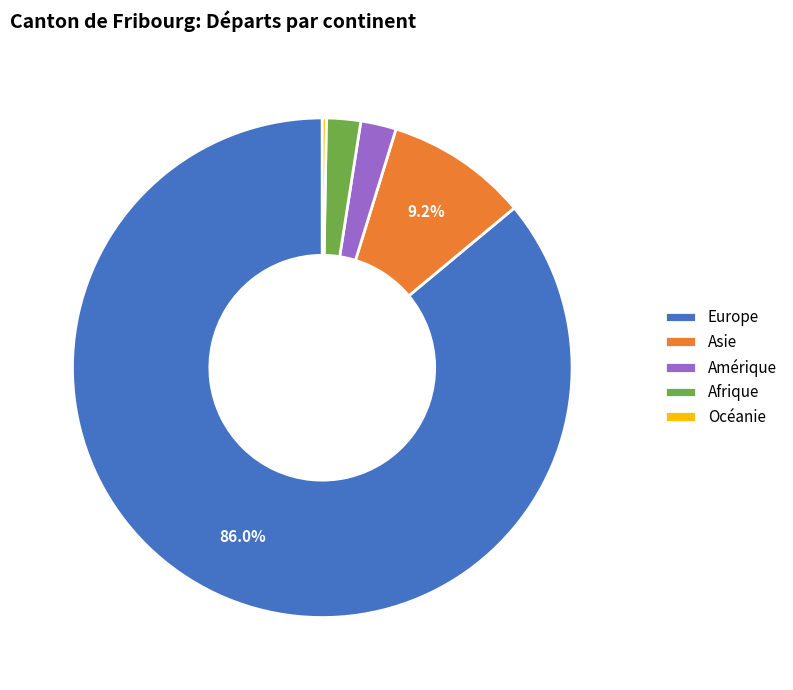

Does Europe represent more than half of the total?

Yes